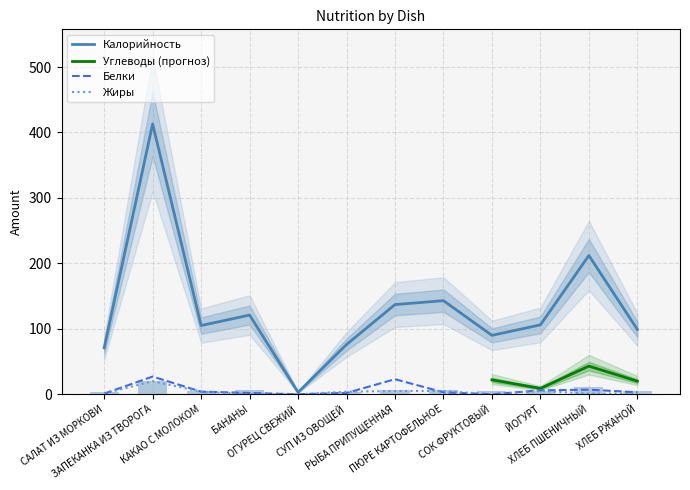

What is the approximate value of Белки at ХЛЕБ ПШЕНИЧНЫЙ, to the nearest 5?

5